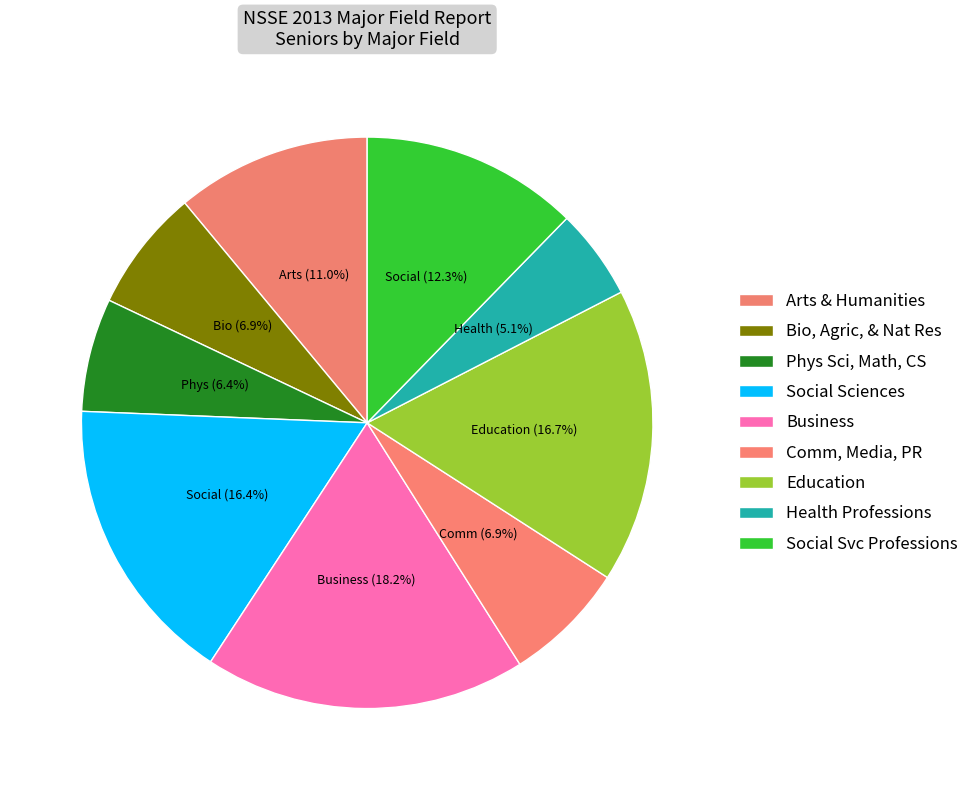

Rank the categories by value from lowest to highest.

Health Professions, Phys Sci, Math, CS, Bio, Agric, & Nat Res, Comm, Media, PR, Arts & Humanities, Social Svc Professions, Social Sciences, Education, Business